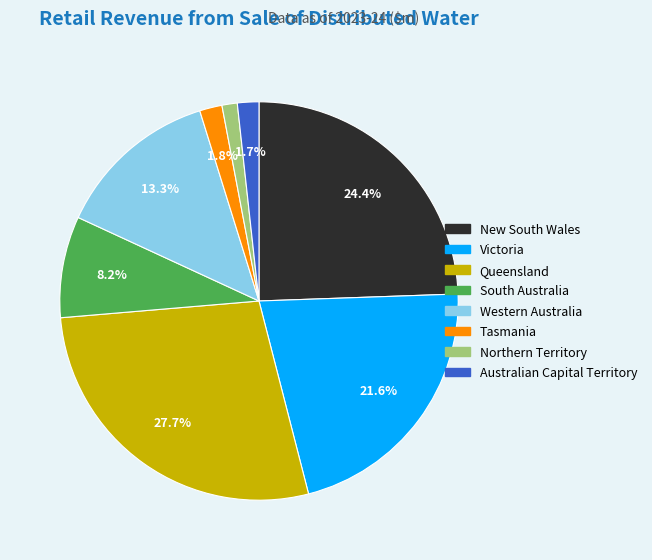

Which has a higher value, South Australia or New South Wales?

New South Wales